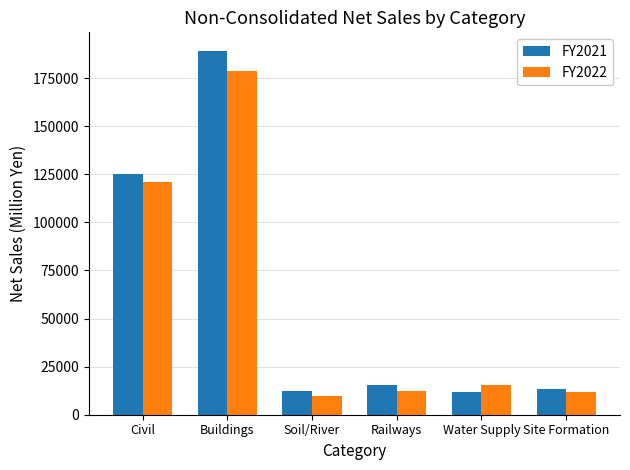

What value does the FY2021 series have at Water Supply, to the nearest 100?

11800